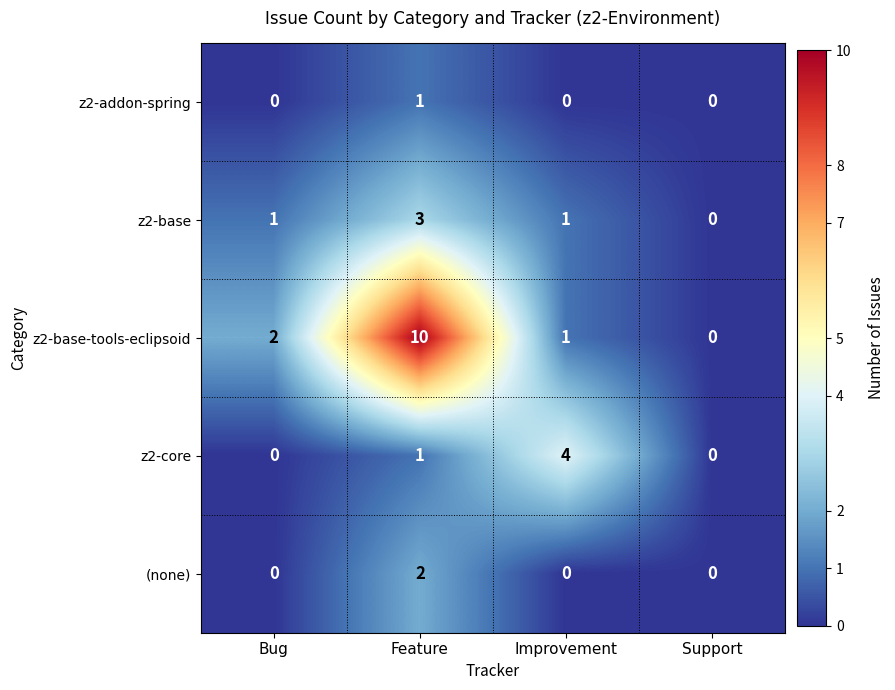

What is the maximum value for z2-base?

3